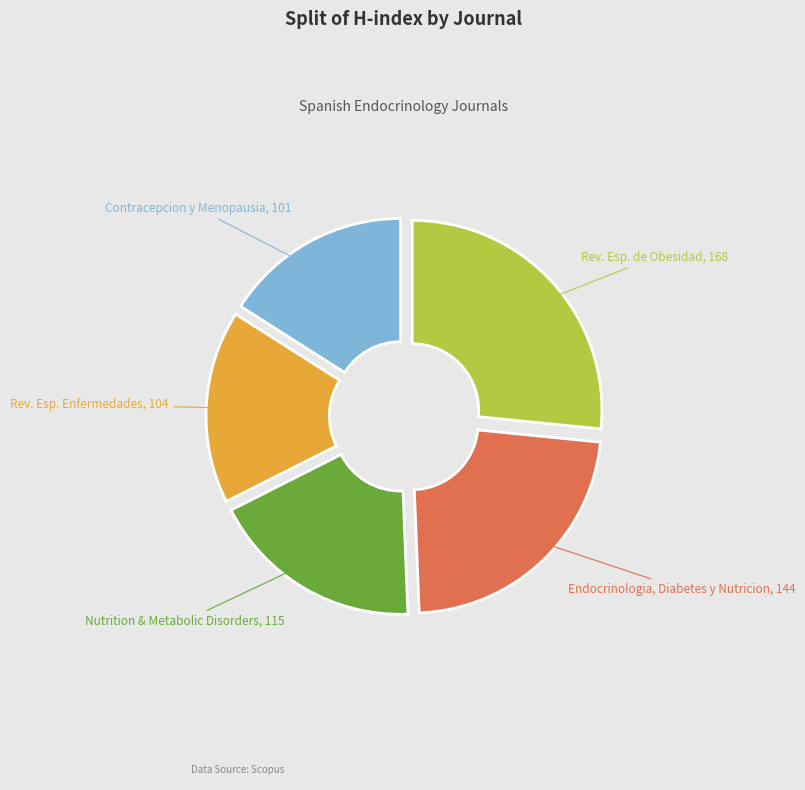

Is there a majority slice in this chart?

No